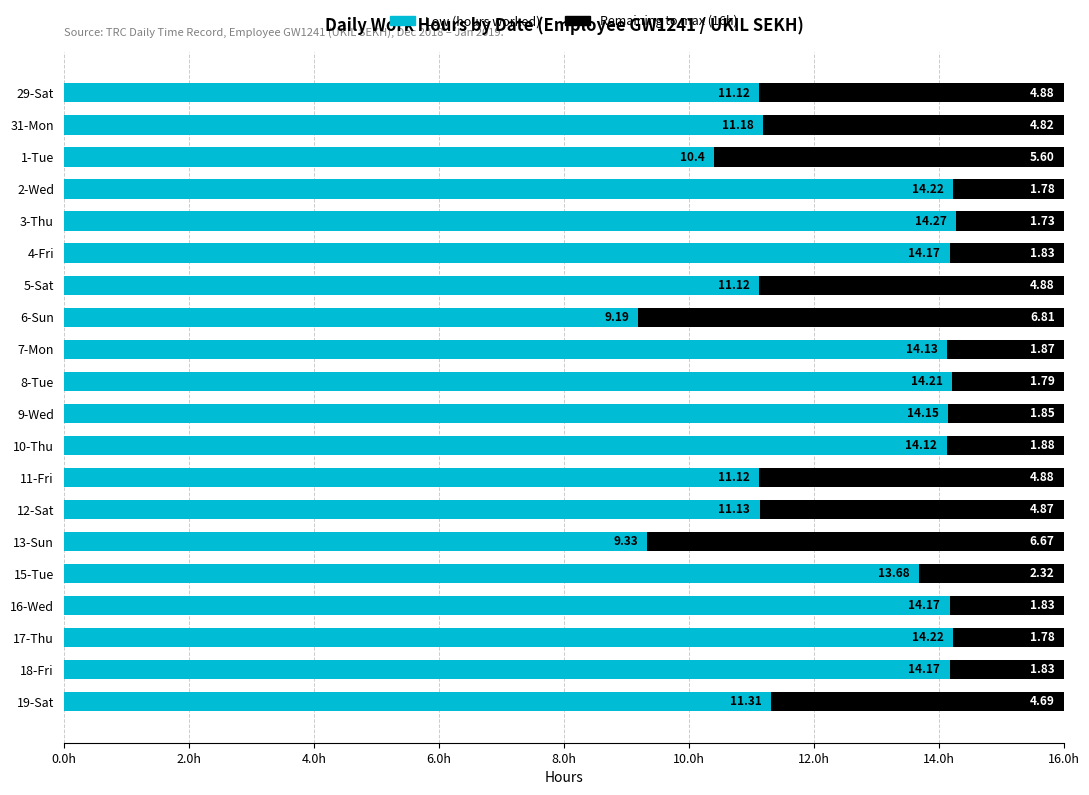

What are all the series names shown in the legend?

Low (hours worked), Remaining to max (16h)